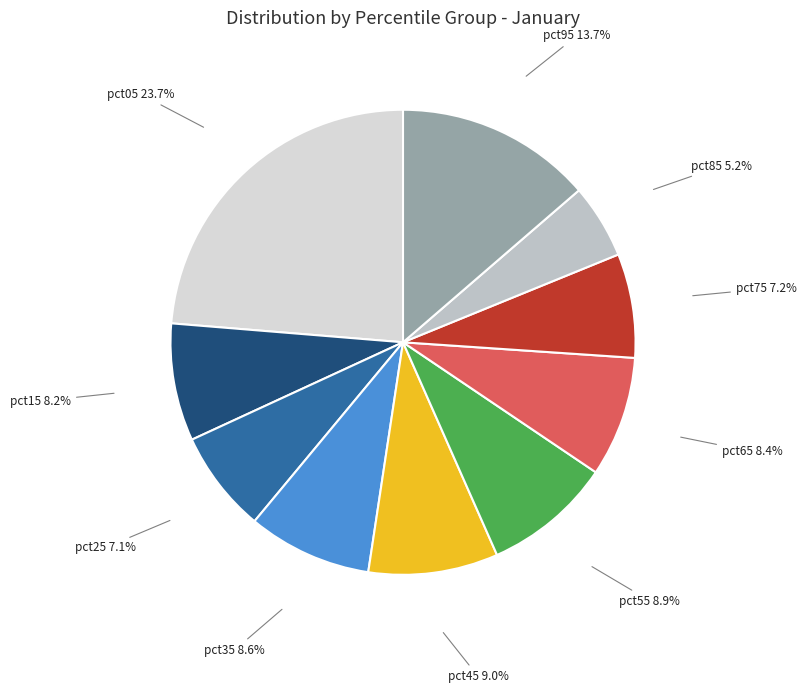

How many slices are in this pie chart?

10